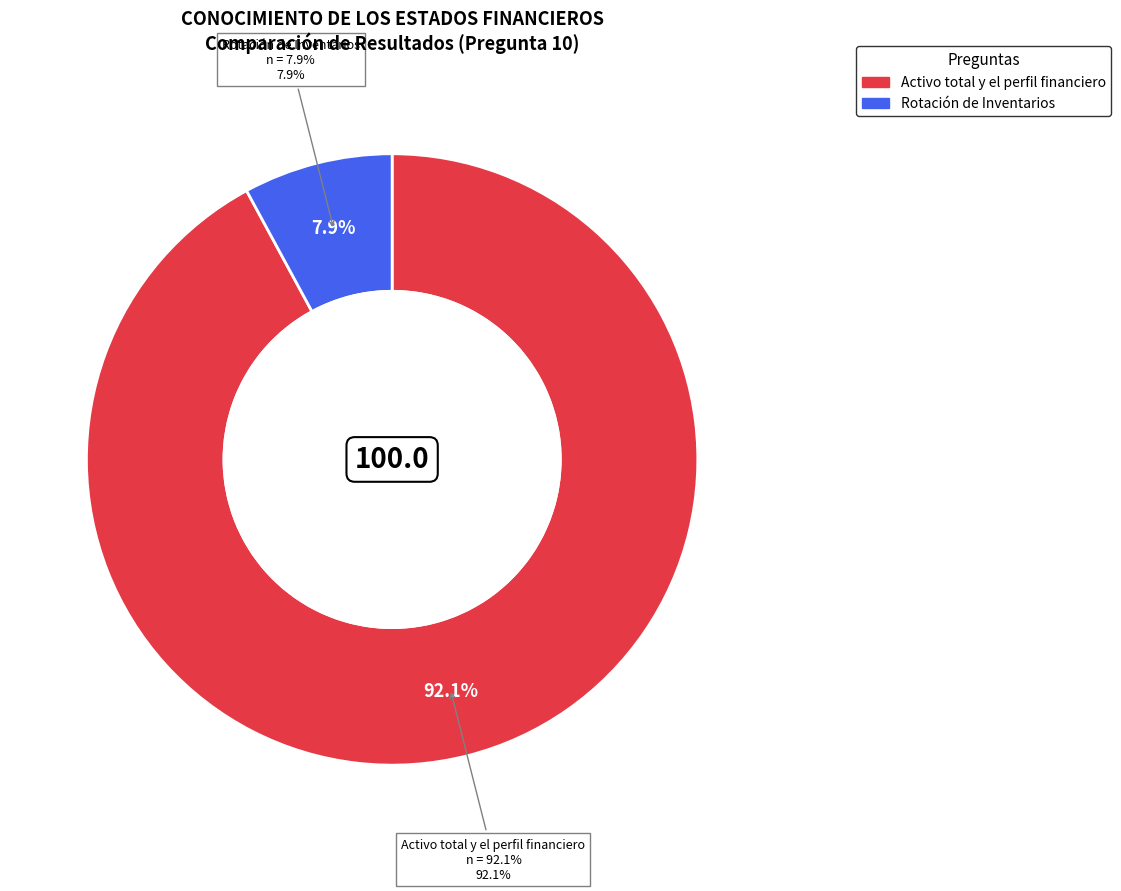

What percentage is the Rotación de Inventarios slice, to the nearest percent?

8%